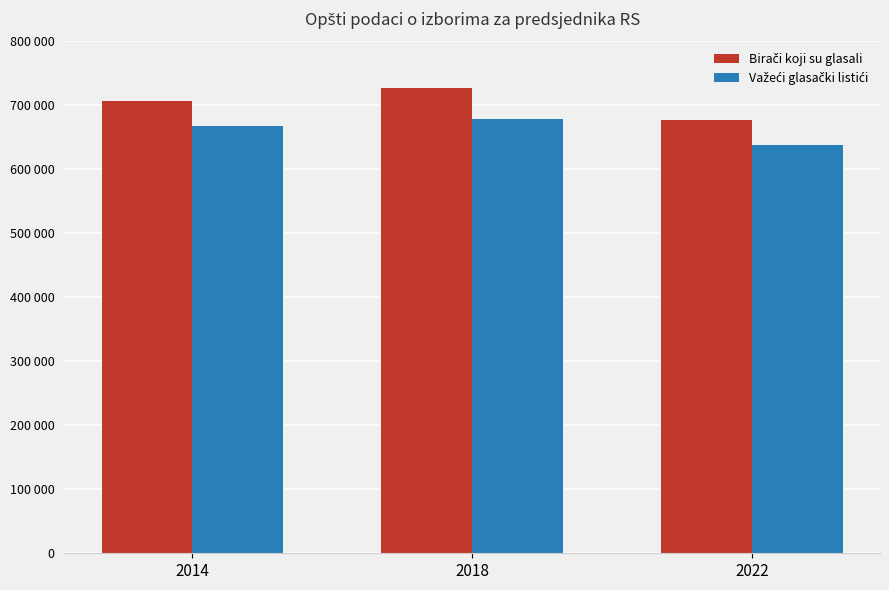

Read the Važeći glasački listići value at 2014, to the nearest 50.

668550